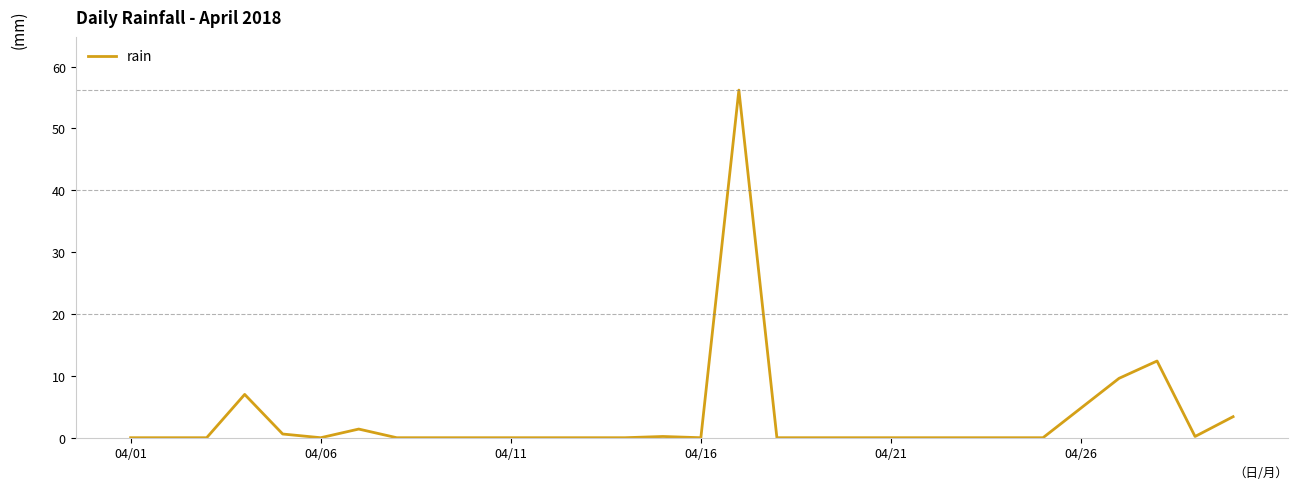

What is the difference between the maximum and minimum values?

56.2